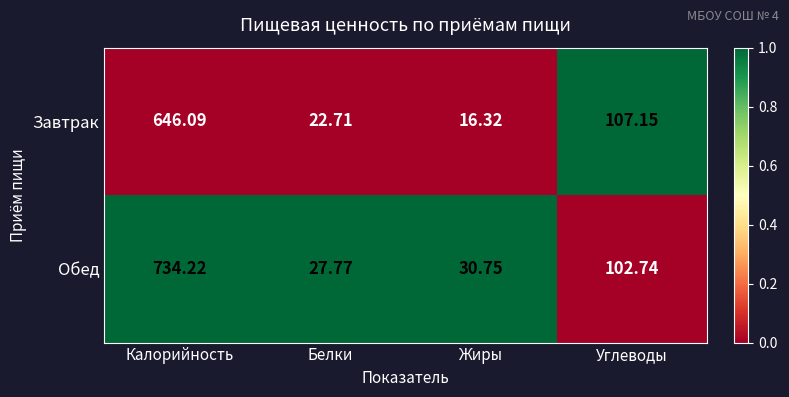

How many data points does each series have?

4